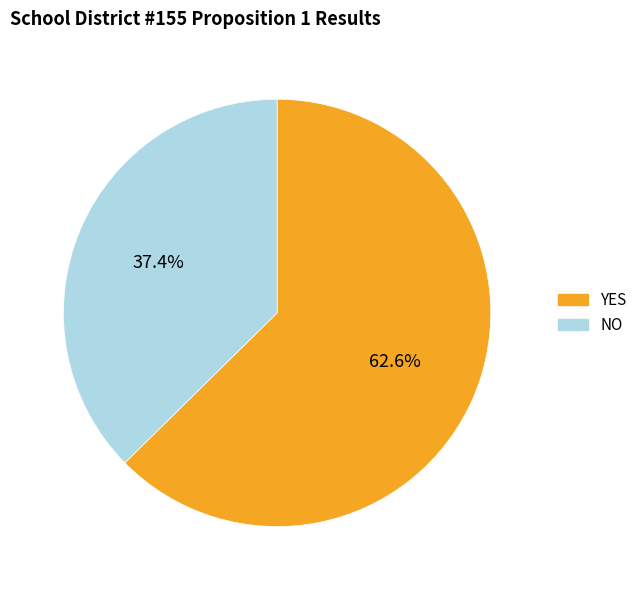

Which has a higher value, NO or YES?

YES